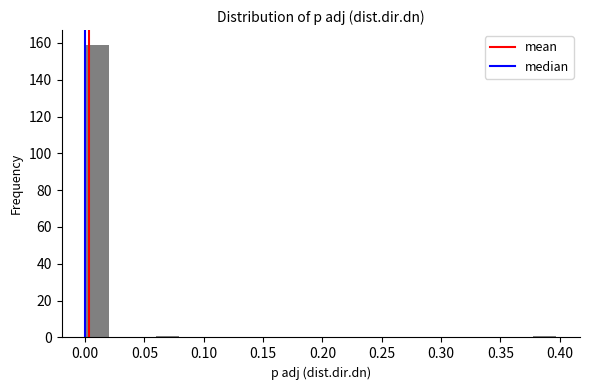

Read against the x-axis, roughly where is the centre of the tallest bar?

0.010